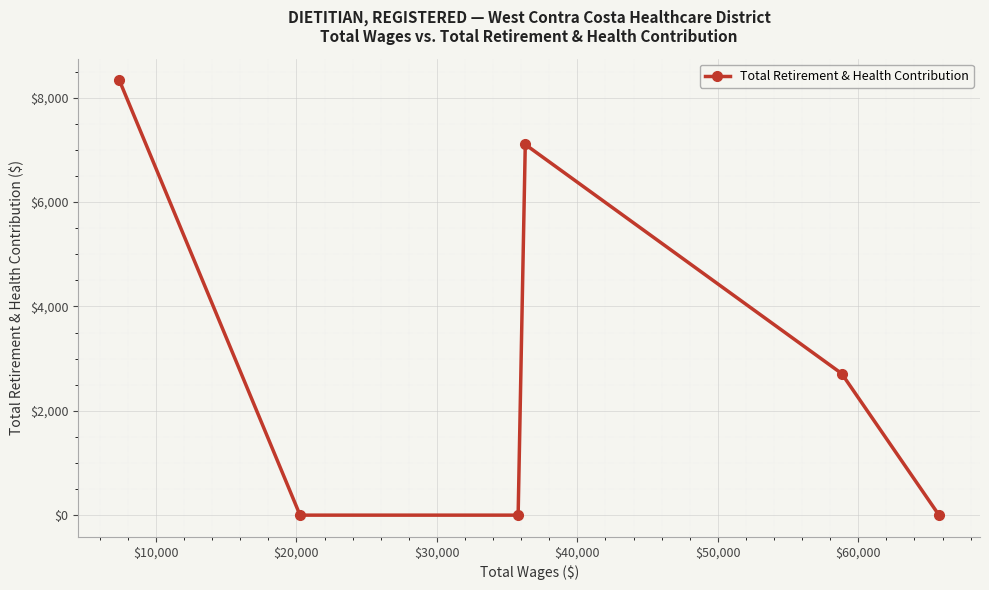

How many lines are shown in the chart?

1